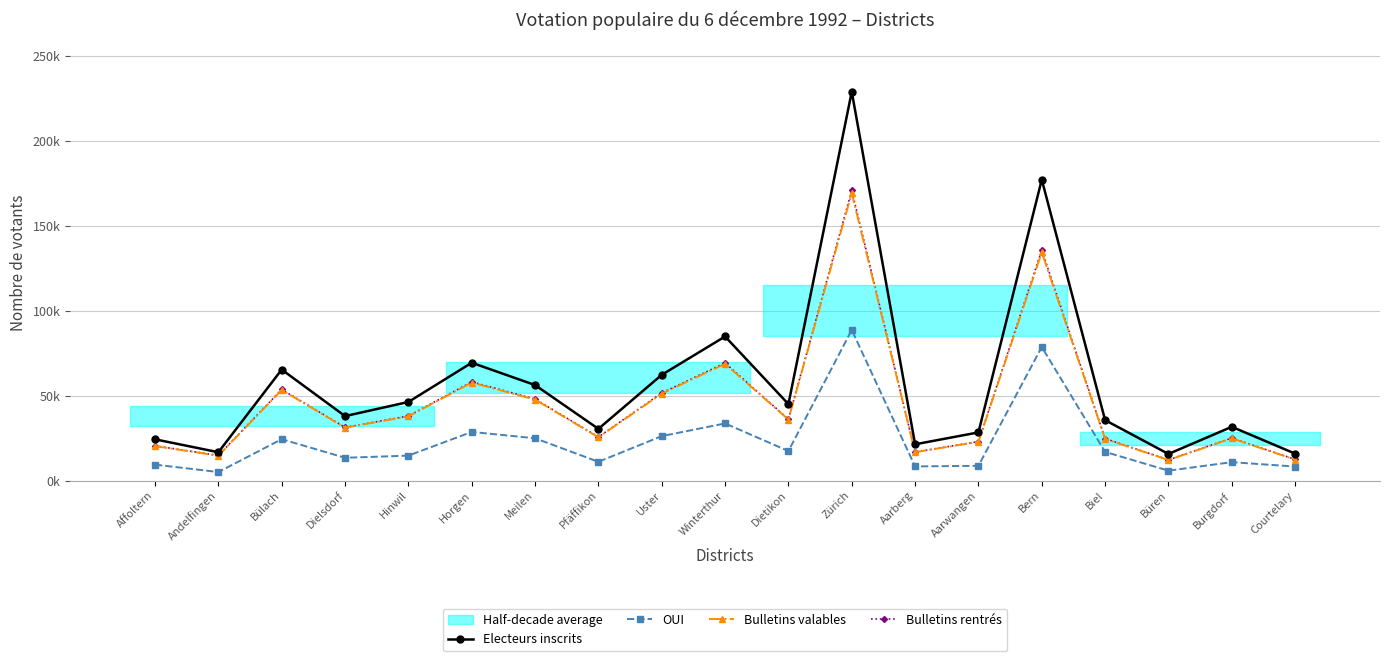

What position from the left is Büren?

17